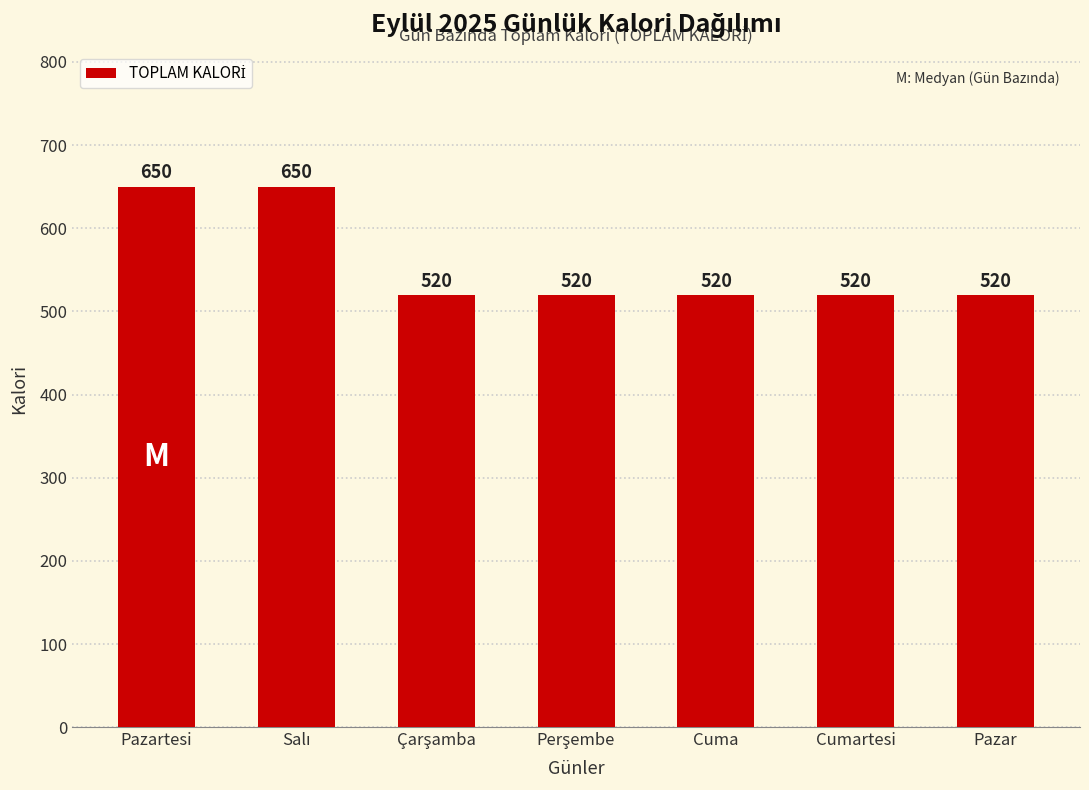

How many bars are there in total?

7